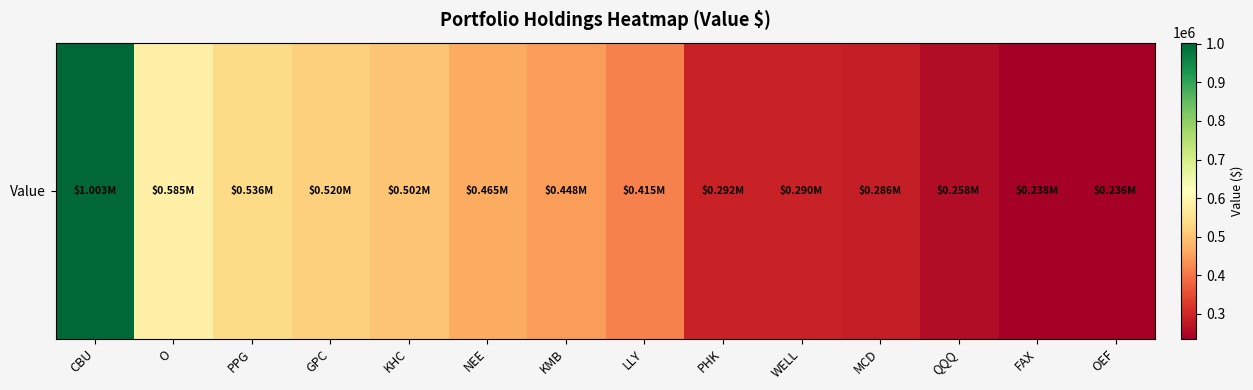

What is the ratio of the value at LLY to the value at OEF?

1.8